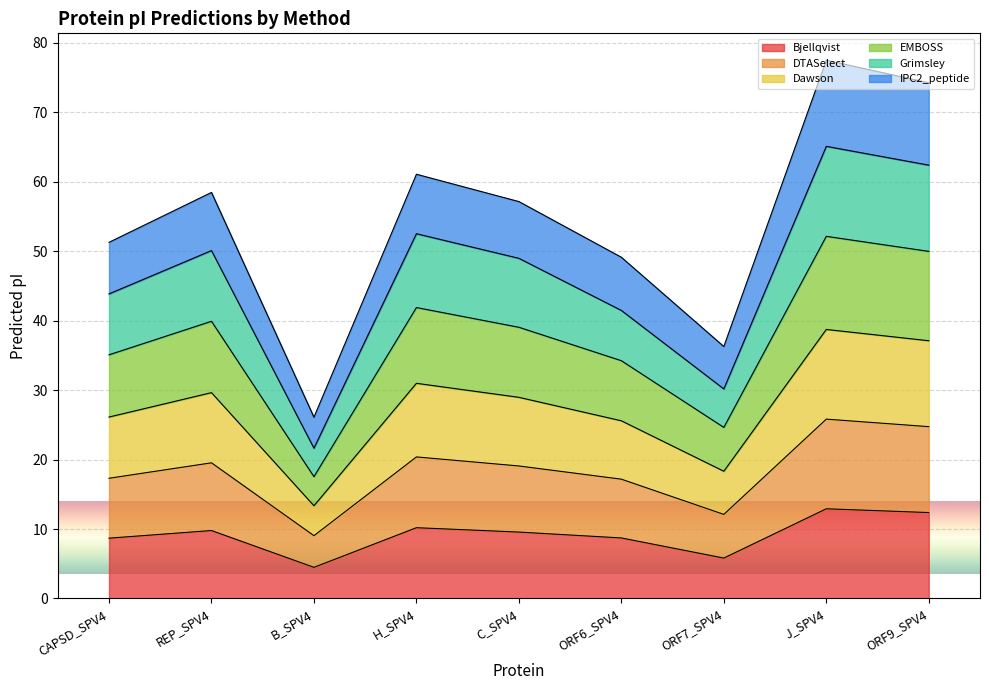

What is the lowest value of the Bjellqvist series?

4.5